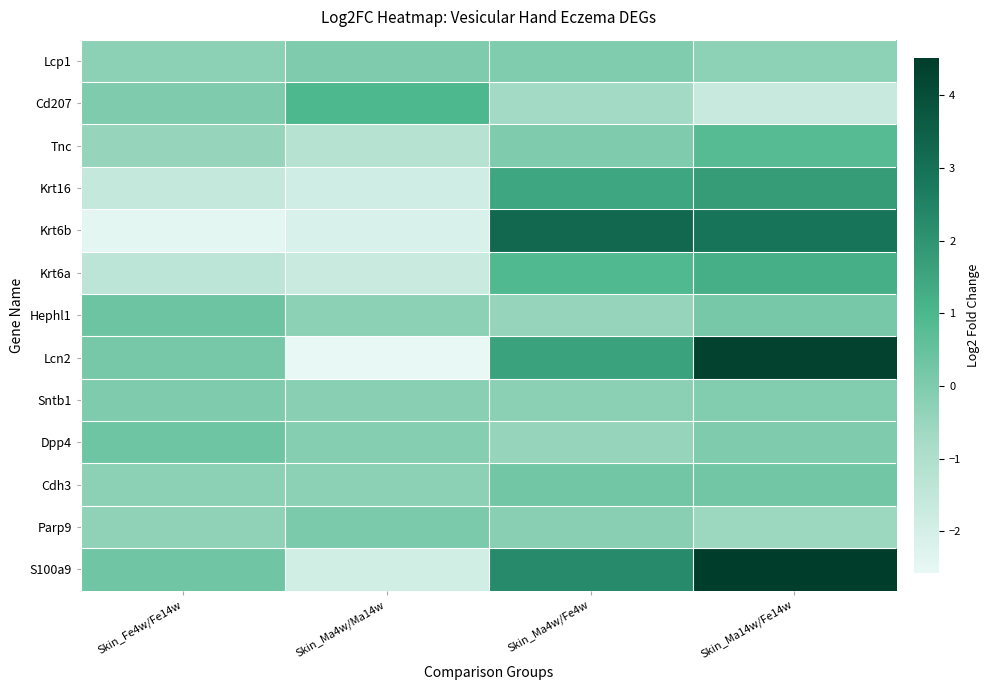

Which series has the widest spread of values?

Lcn2